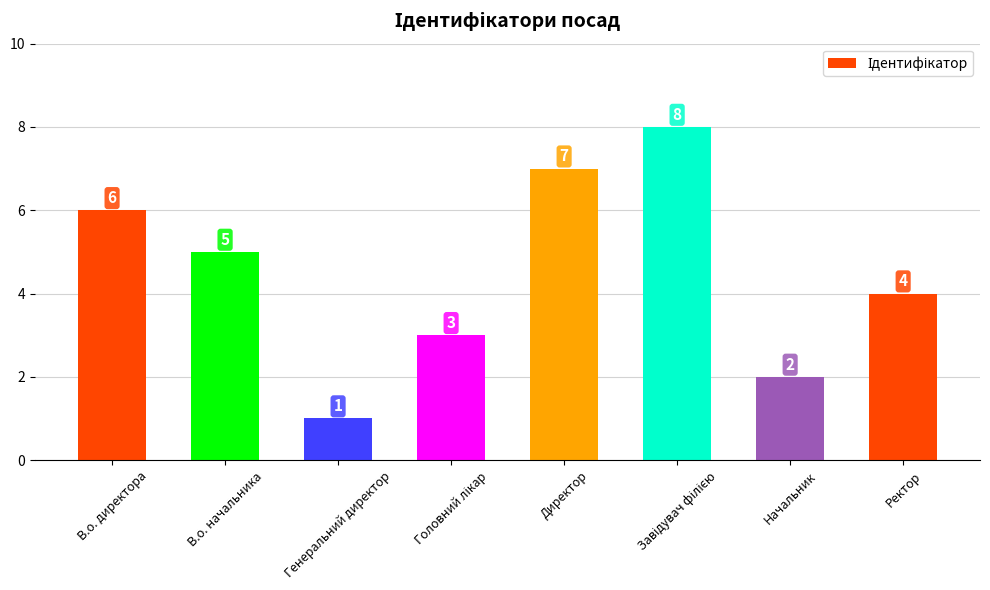

Are the bars horizontal?

No